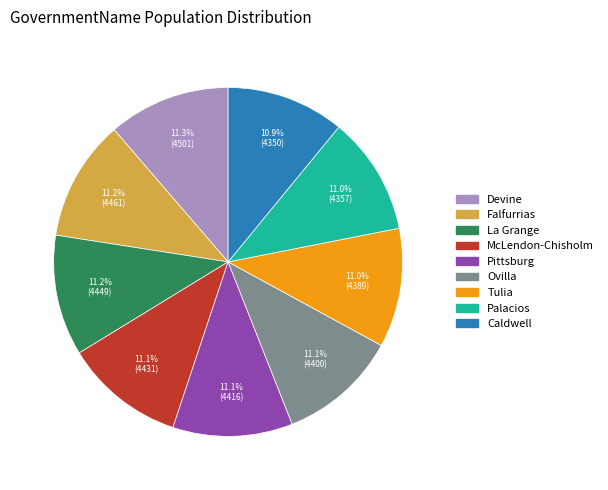

Does Caldwell account for over 50% of the chart?

No